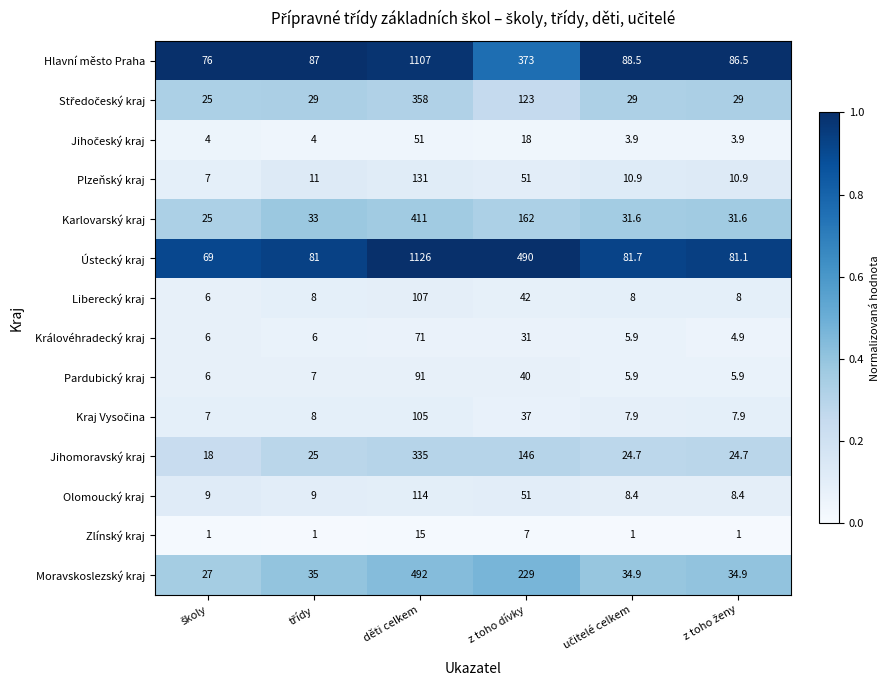

Is it true that Moravskoslezský kraj equals 492.0 at děti celkem?

True